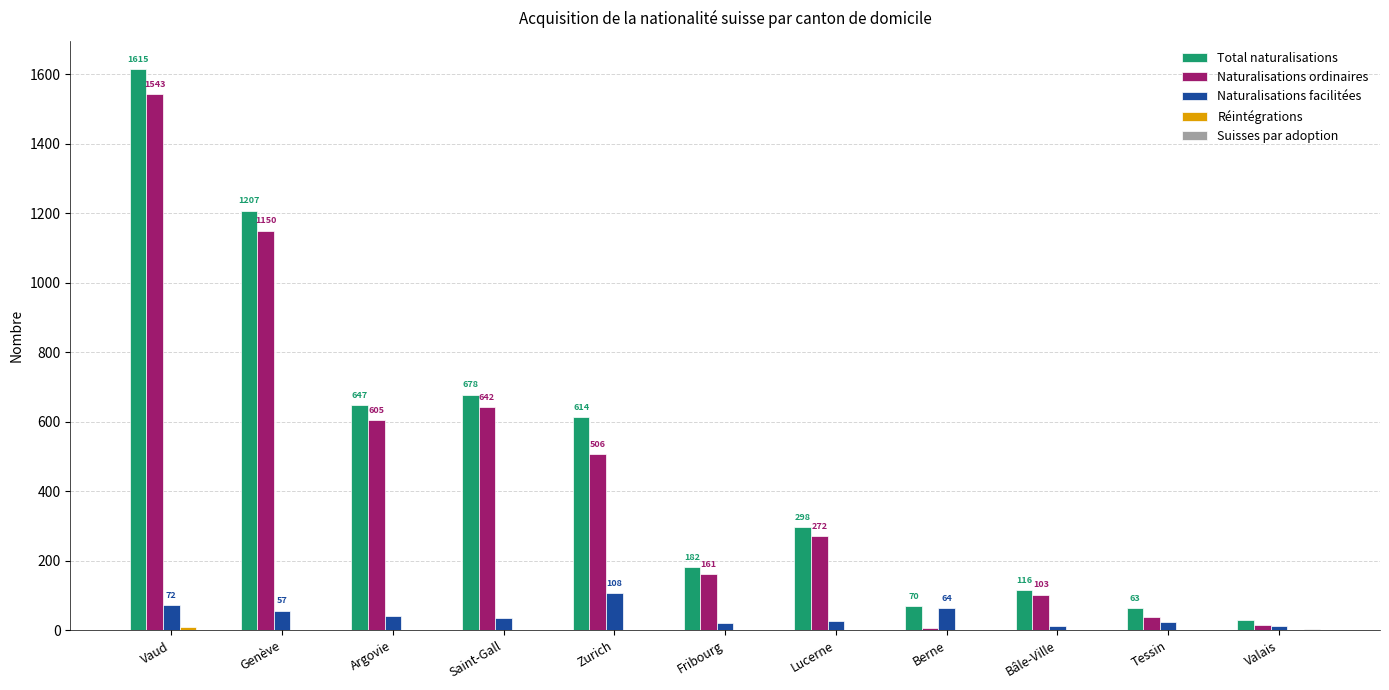

The value of Naturalisations ordinaires at Zurich is 194. True or false?

False